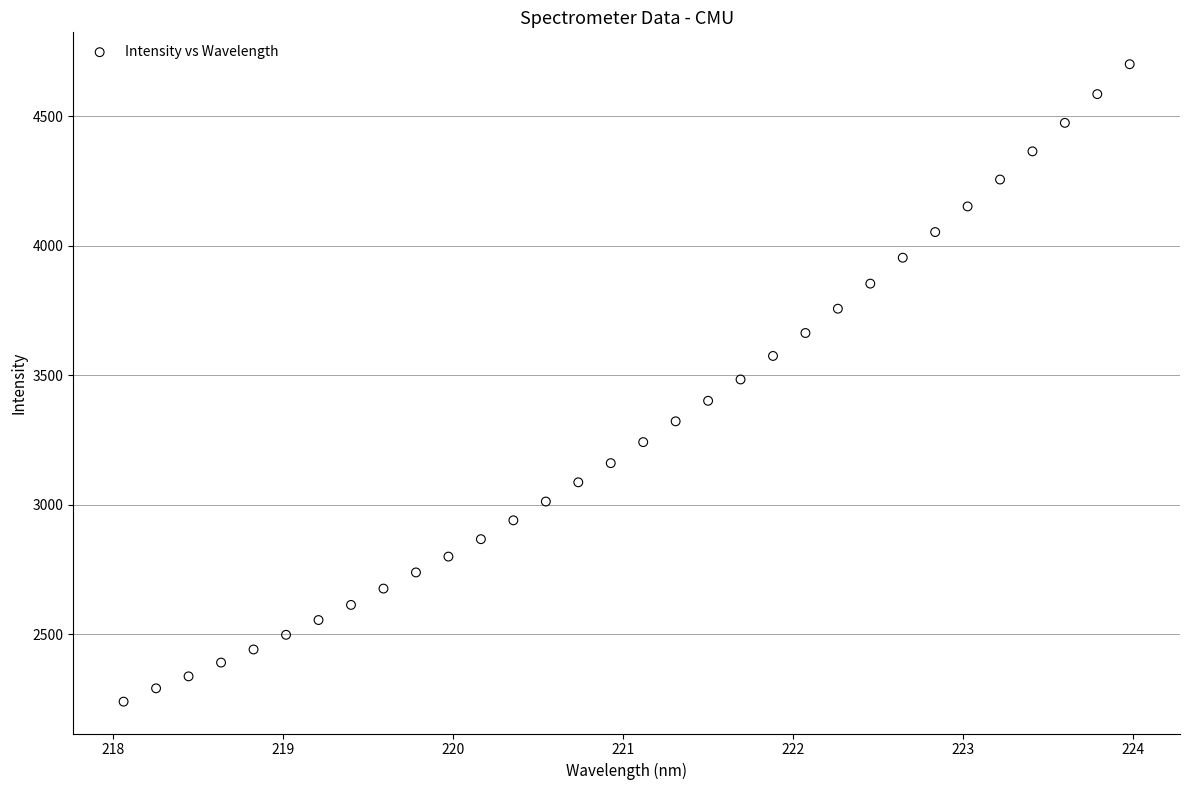

What is the range of X values (max minus min)?

5.9